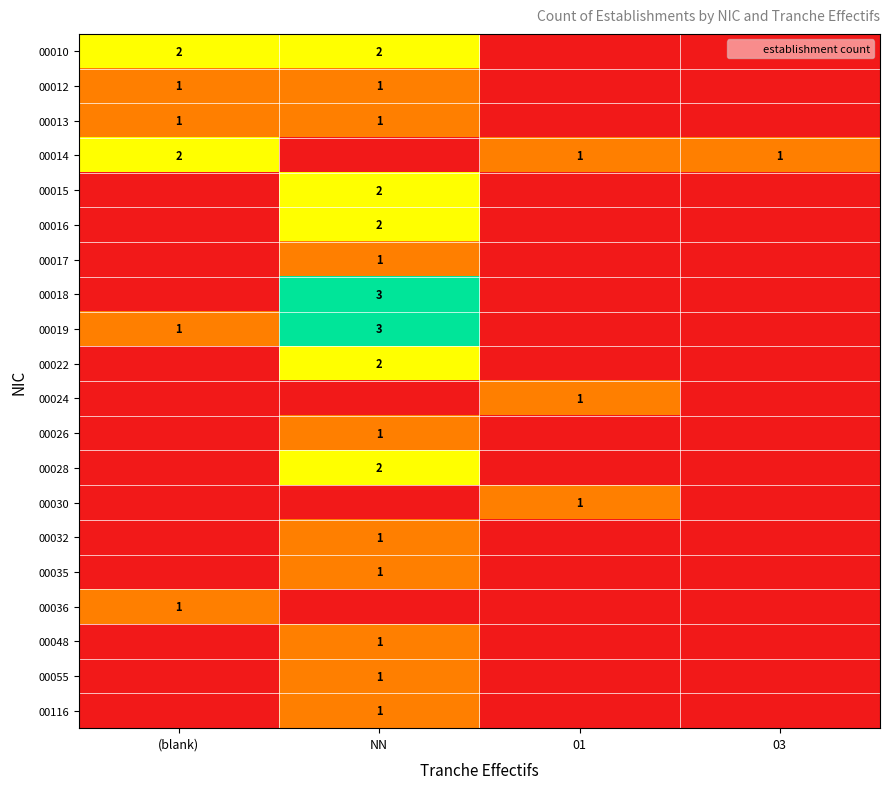

At which label does 00019 reach its minimum?

01